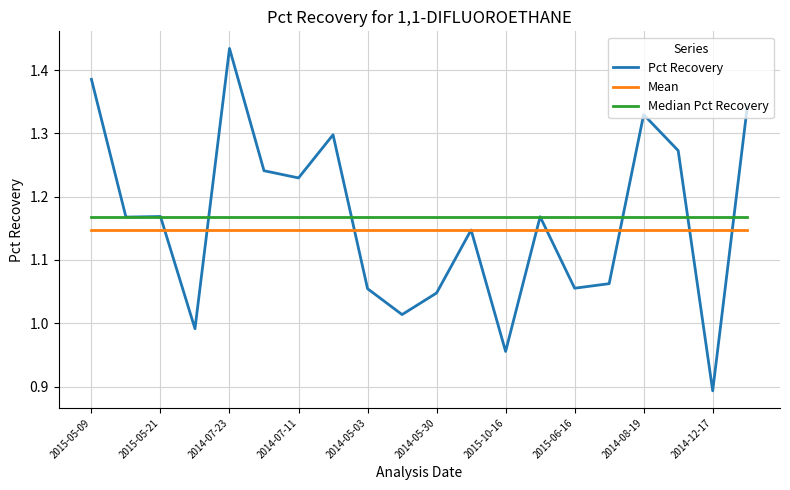

Which series has the largest range (max minus min)?

Pct Recovery